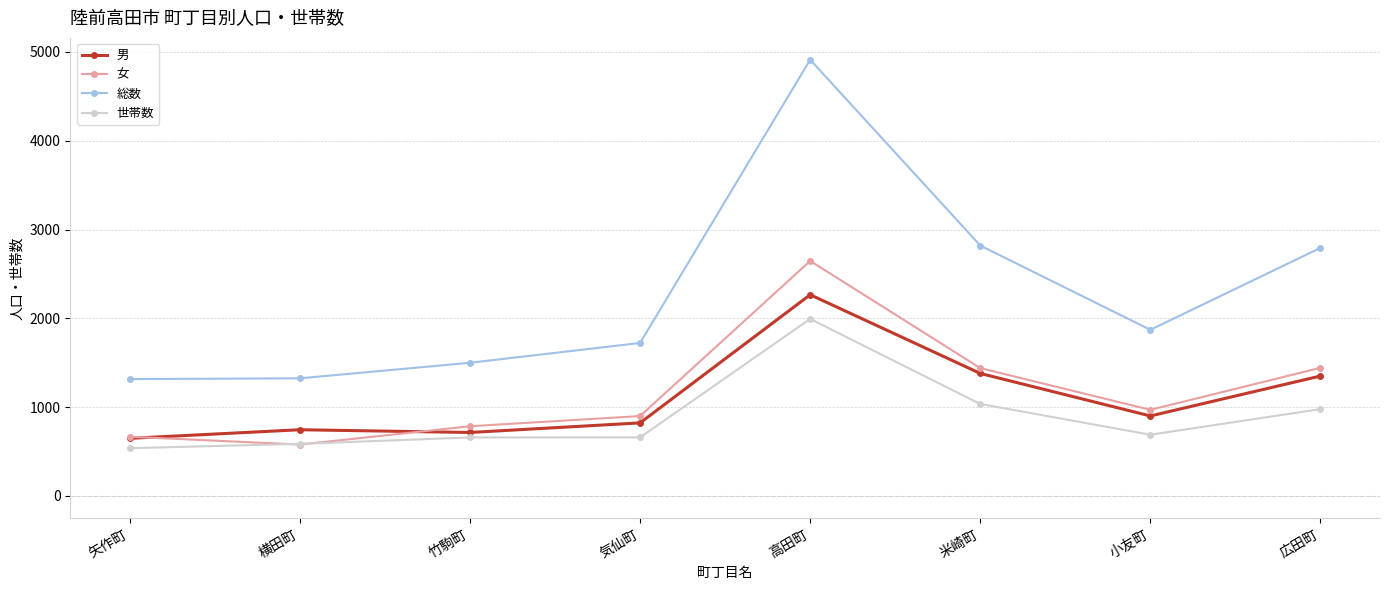

Which series has the largest range (max minus min)?

総数